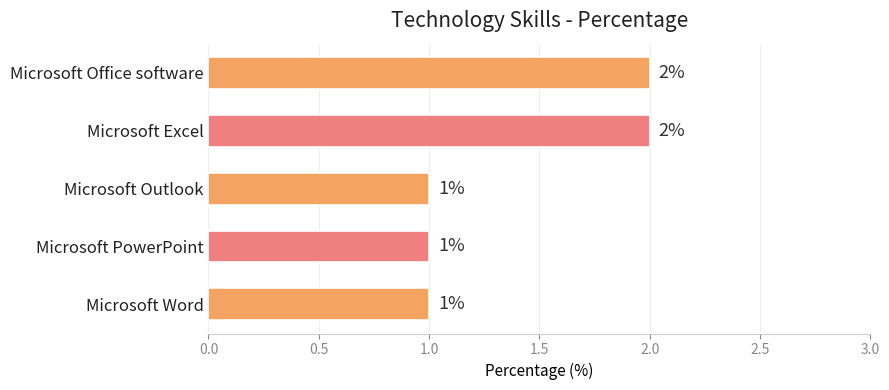

What is the smallest value displayed?

1